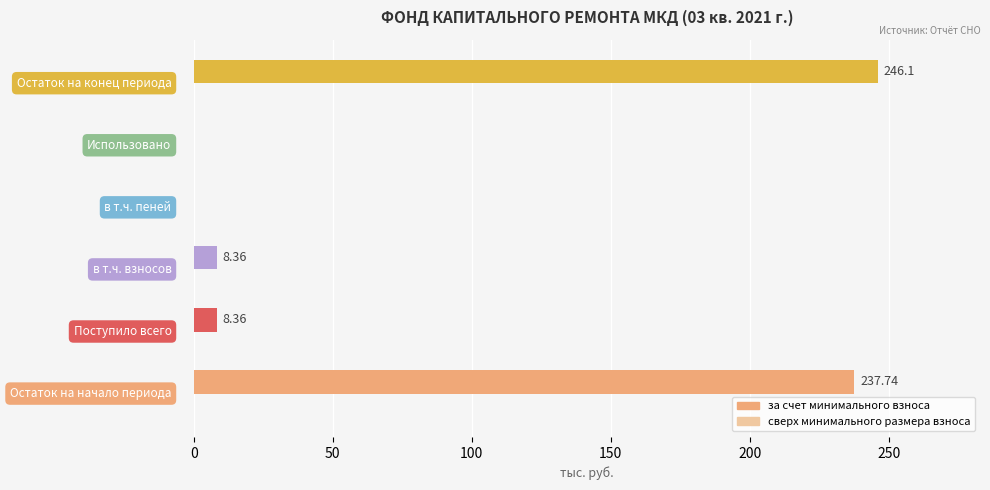

What is the sum of all values?

500.6